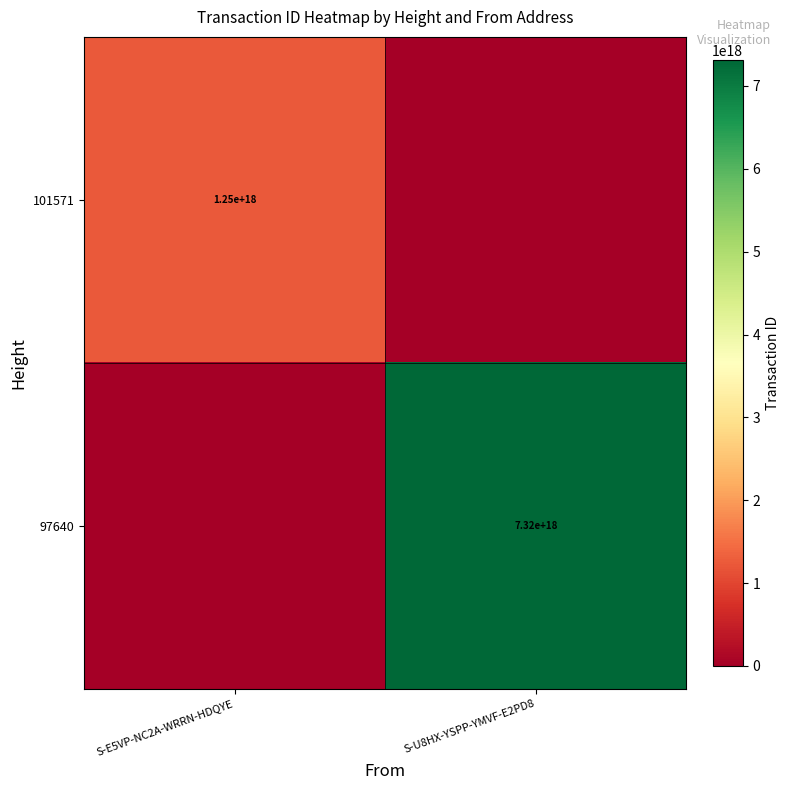

The value of 101571 at S-E5VP-NC2A-WRRN-HDQYE is 1636834857526488064. True or false?

False